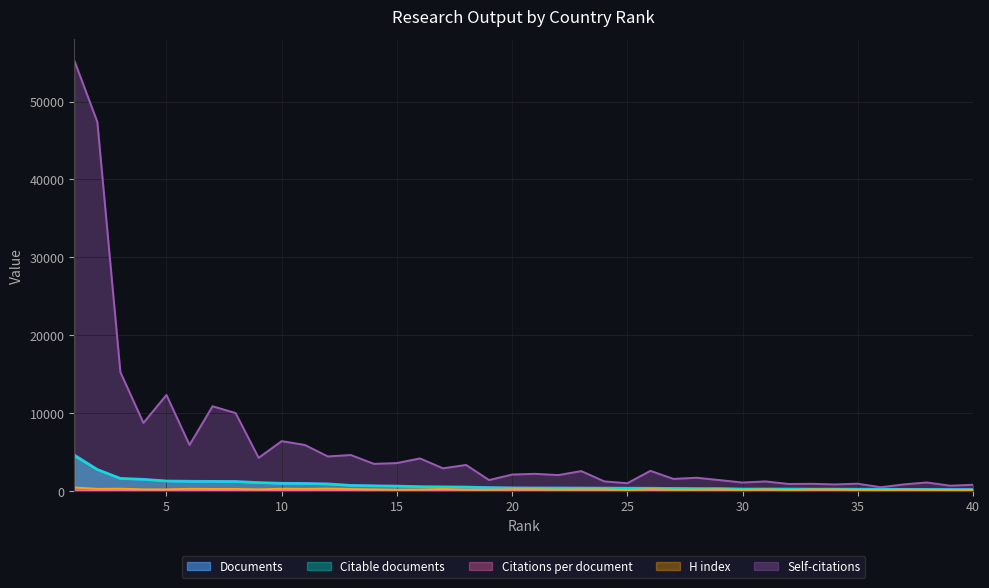

What is the sum of all Documents values?

28960.0